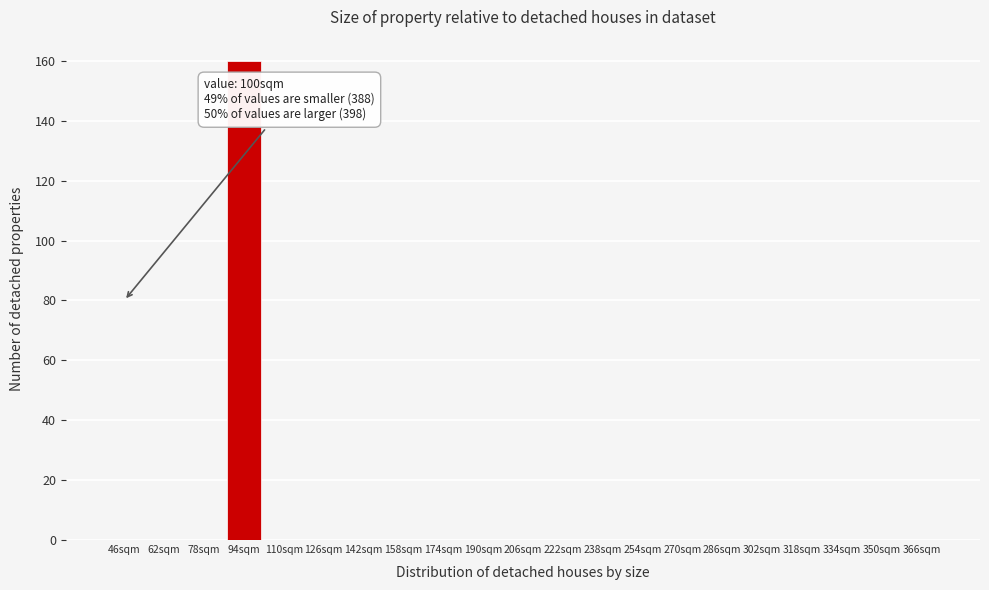

Reading left to right, extract all data points from this chart.

46sqm=0	62sqm=0	78sqm=0	94sqm=160	110sqm=0	126sqm=0	142sqm=0	158sqm=0	174sqm=0	190sqm=0	206sqm=0	222sqm=0	238sqm=0	254sqm=0	270sqm=0	286sqm=0	302sqm=0	318sqm=0	334sqm=0	350sqm=0	366sqm=0